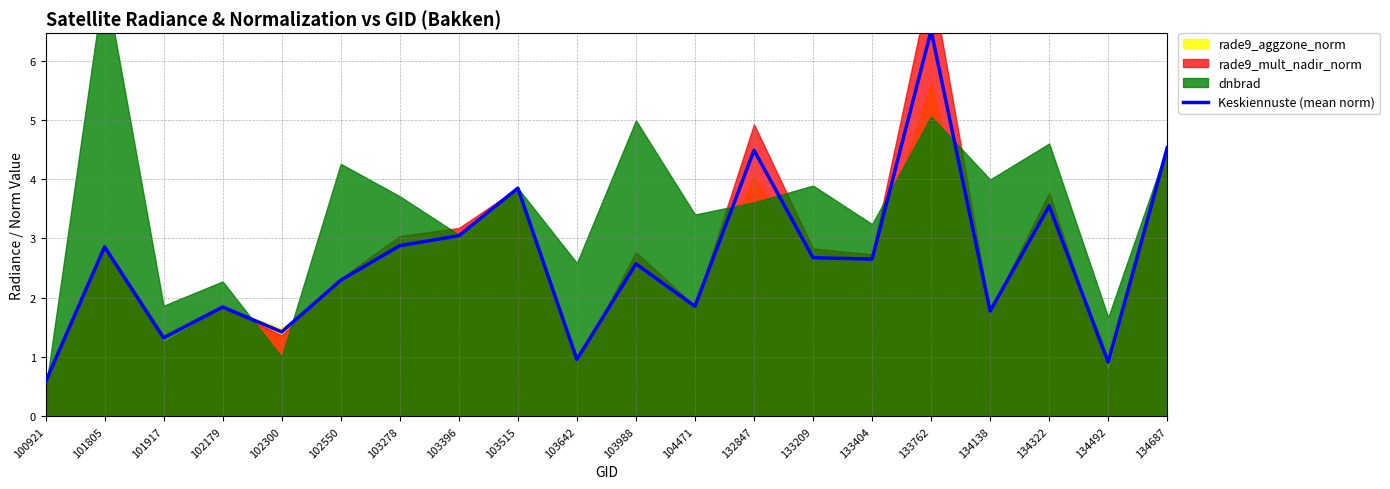

What is the value of the 2nd point from the left?

2.9